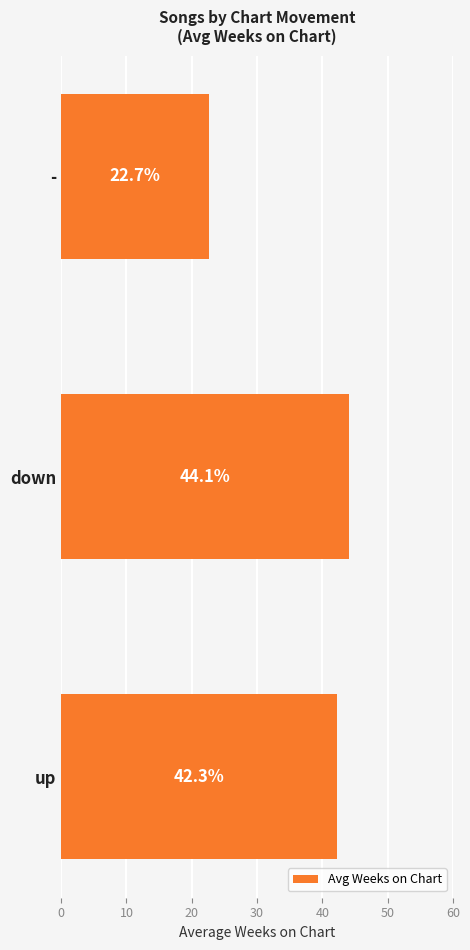

How many data points does each series have?

3